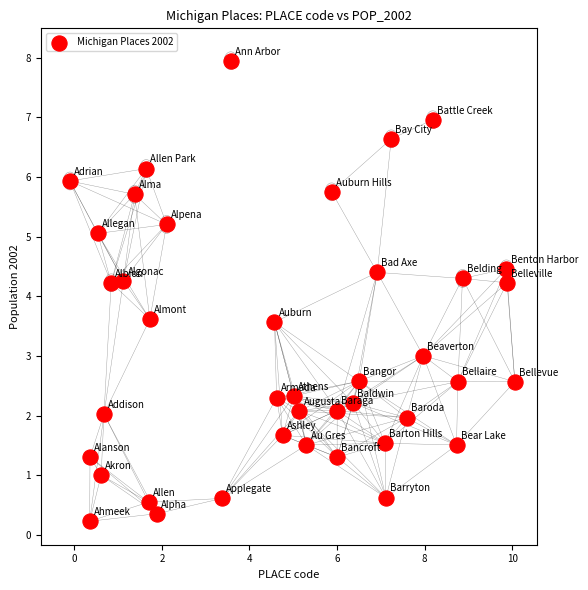

What is the range of X values (max minus min)?

10.2